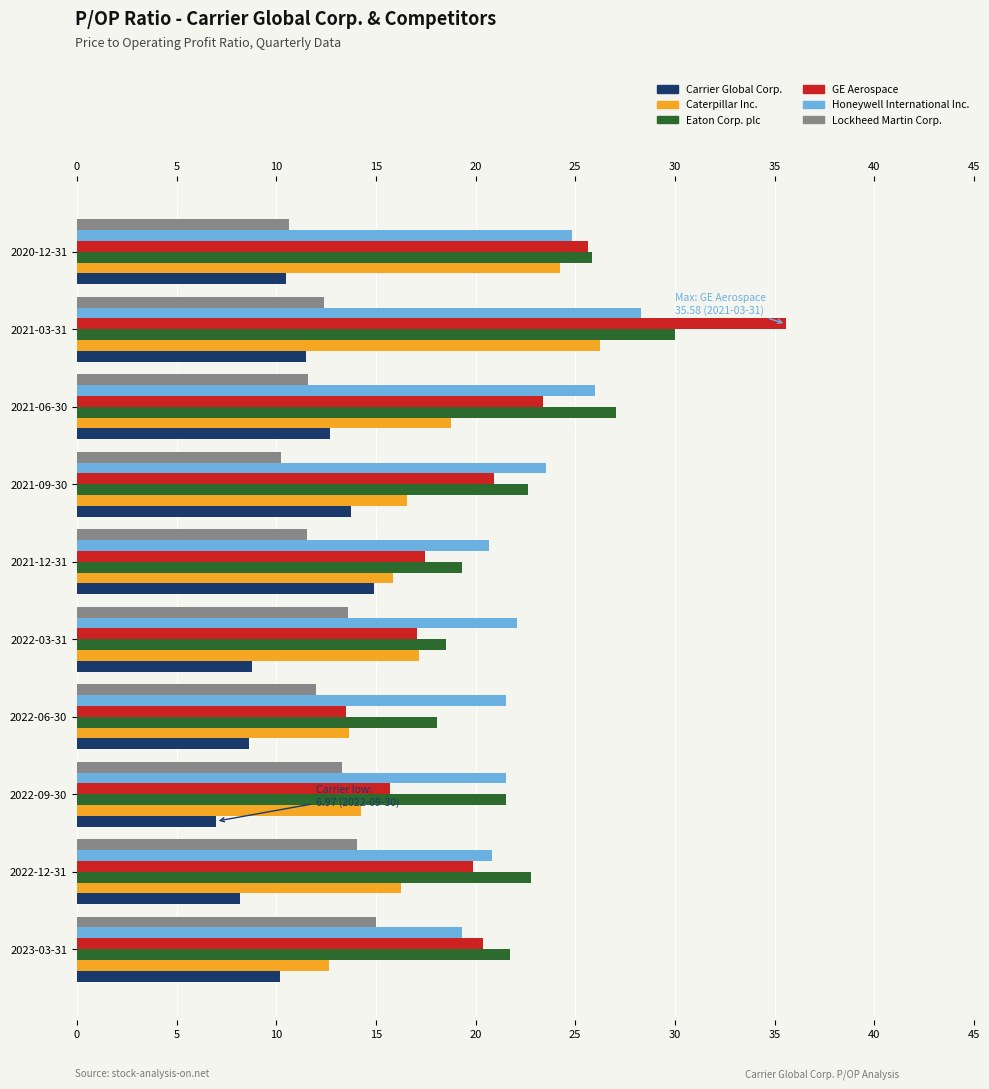

How many values in the Eaton Corp. plc series are below 22?

5